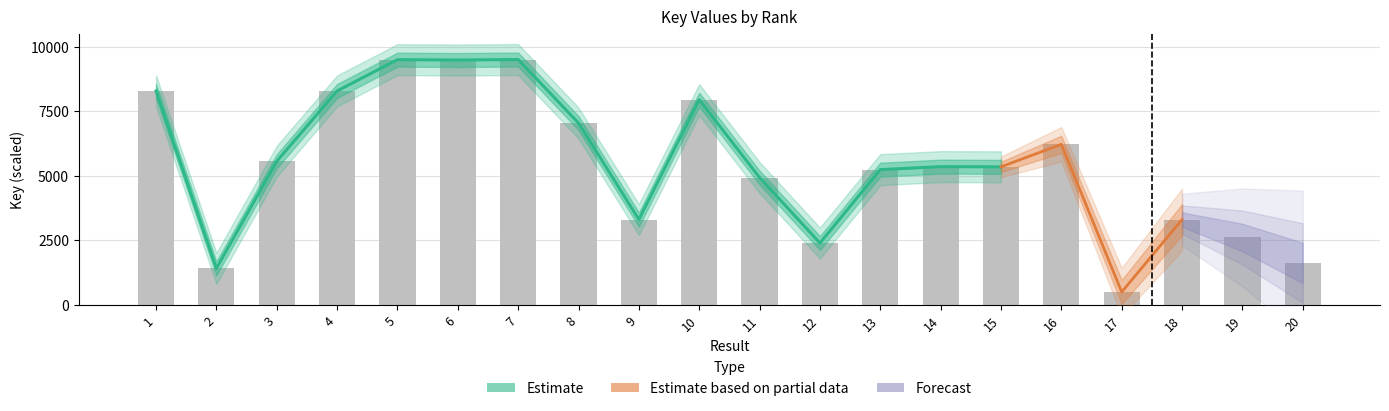

Does the chart contain stacked bars?

No